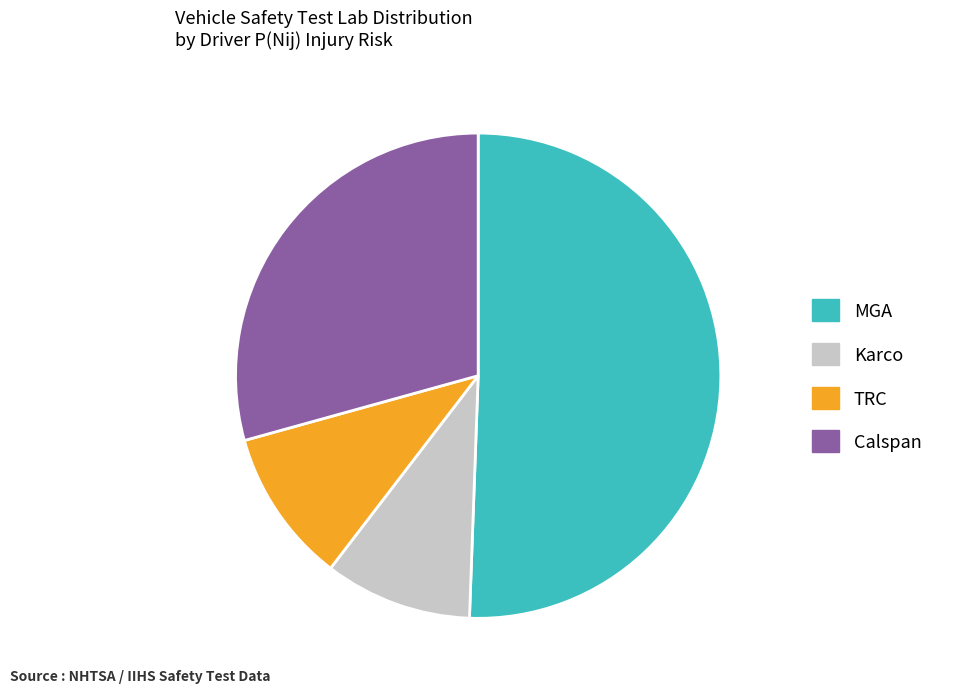

True or false: MGA accounts for 51% of the total.

True